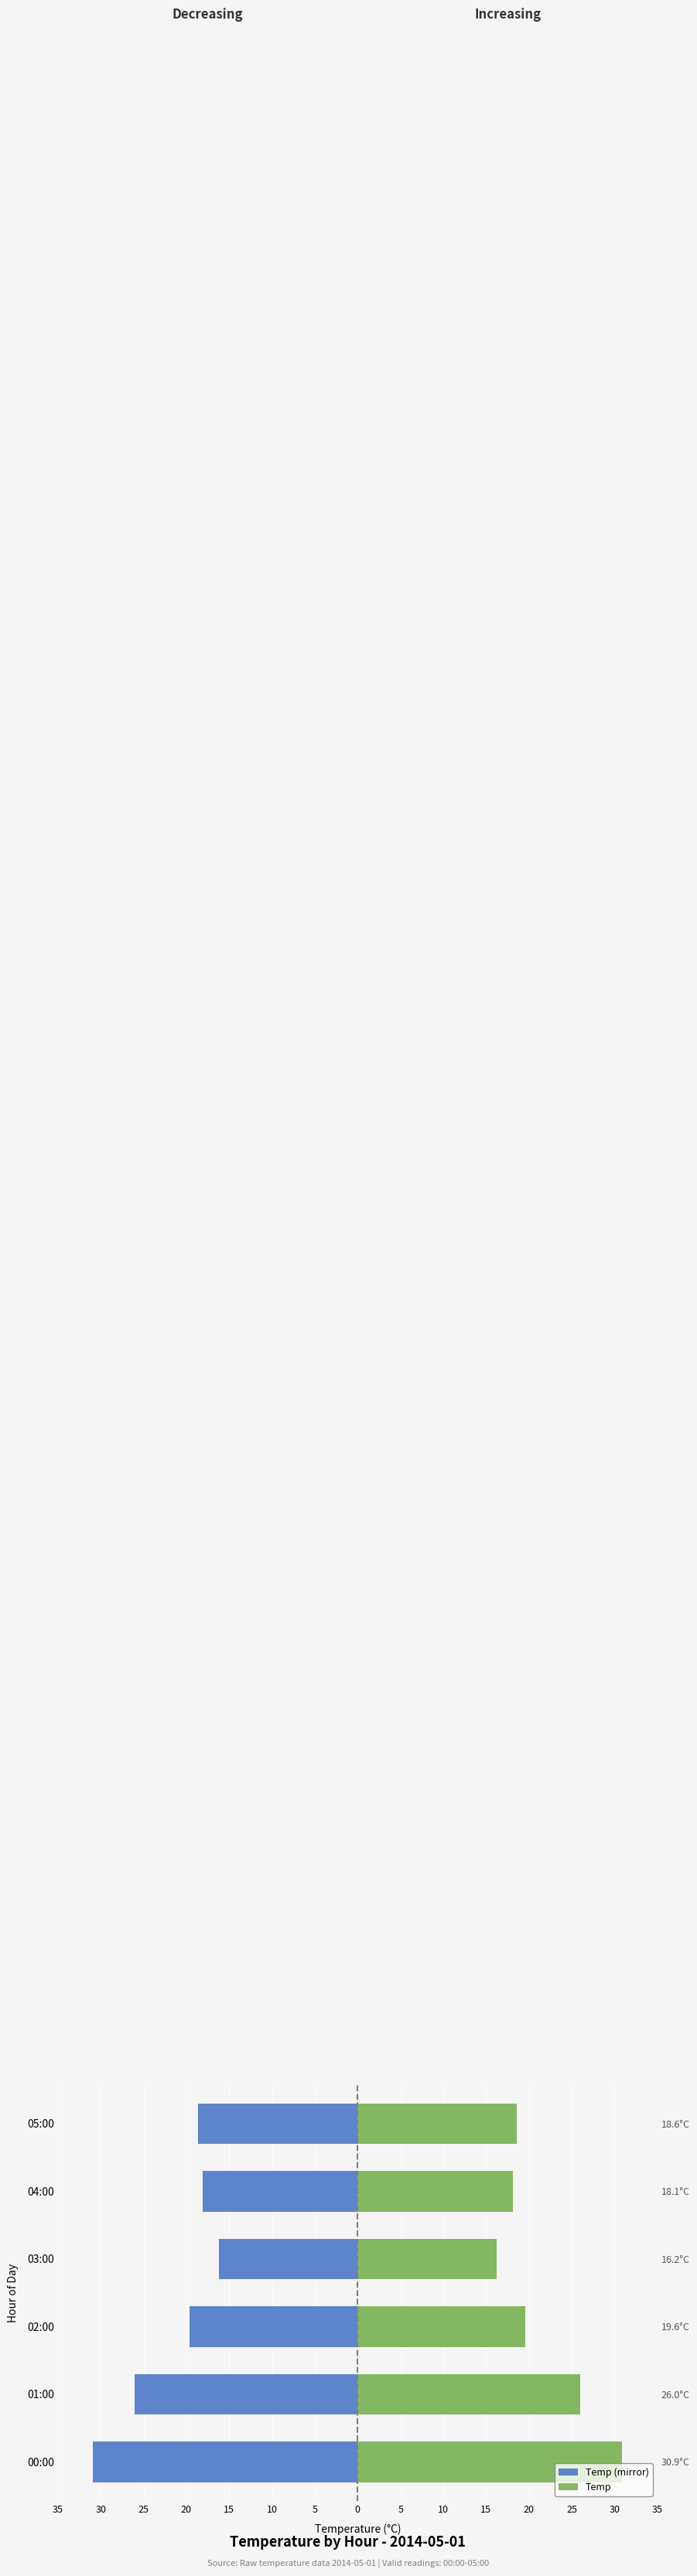

List the series in order of their overall mean, lowest first.

Temp (mirror), Temp